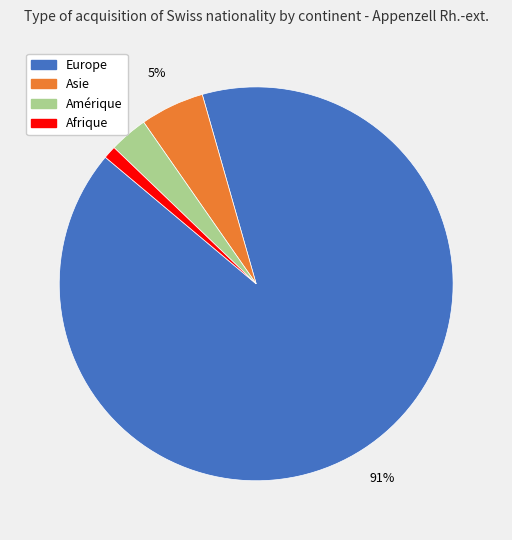

Which category has the smallest portion of the pie?

Afrique